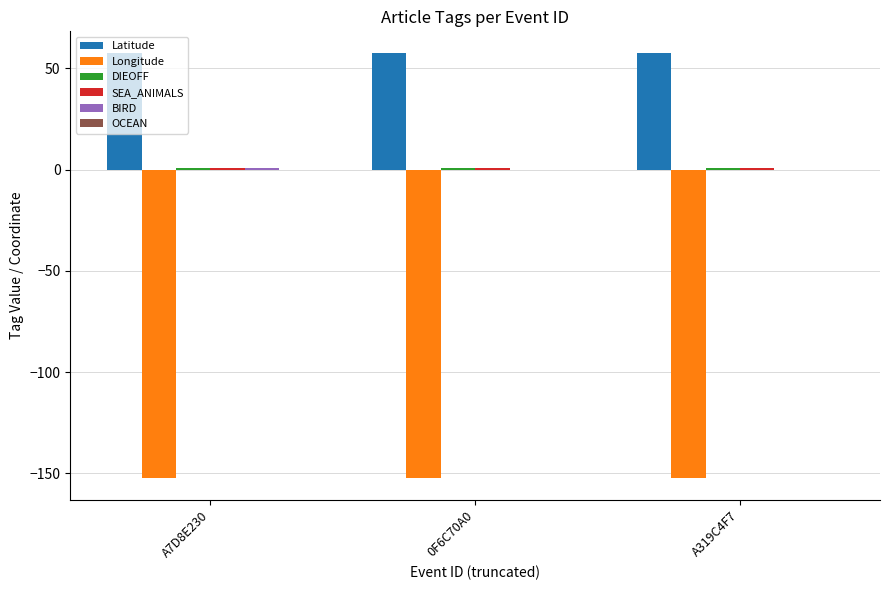

What is the greatest value displayed?

57.8